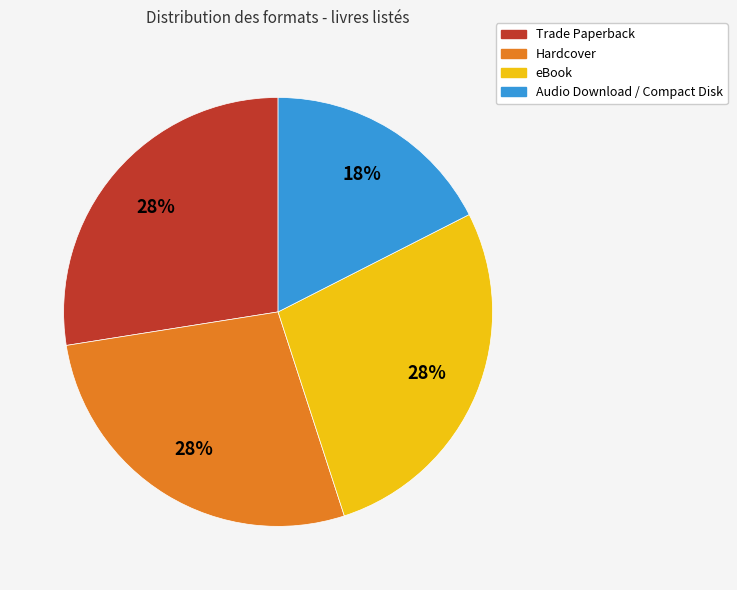

Which category has the smallest portion of the pie?

Audio Download / Compact Disk